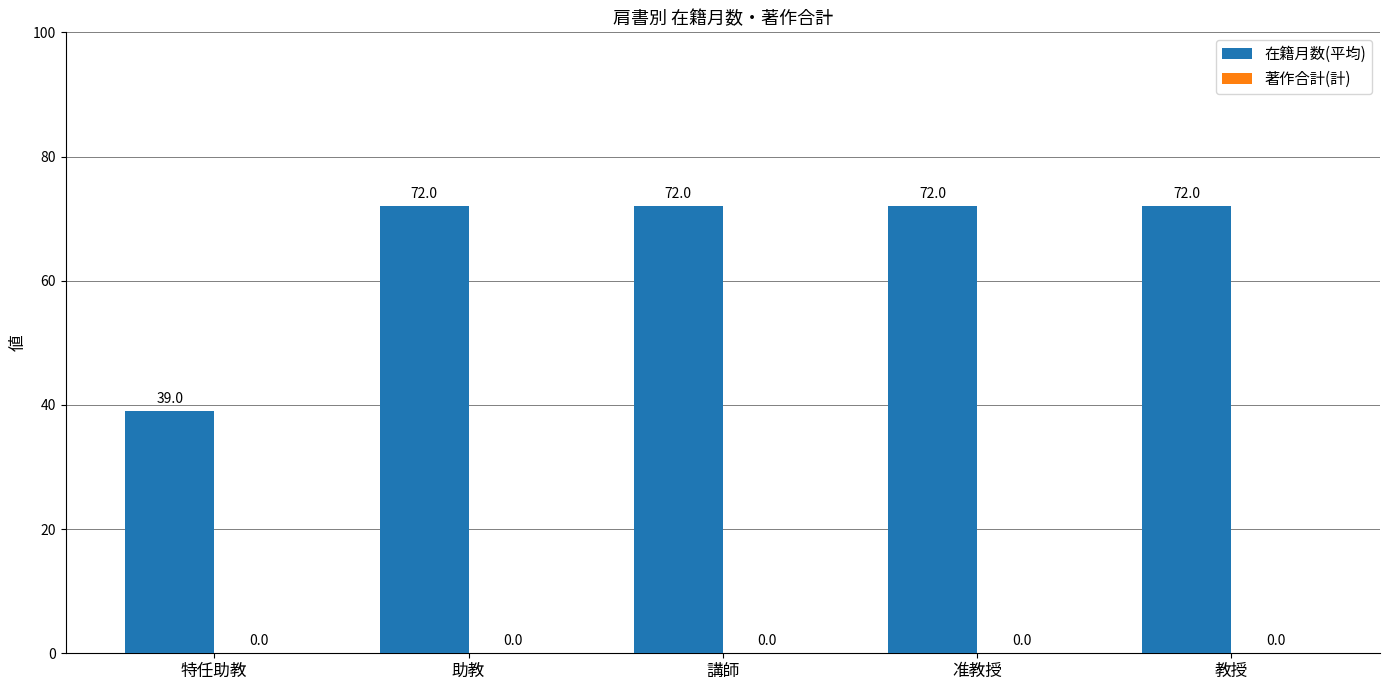

What is the sum of all values?

327